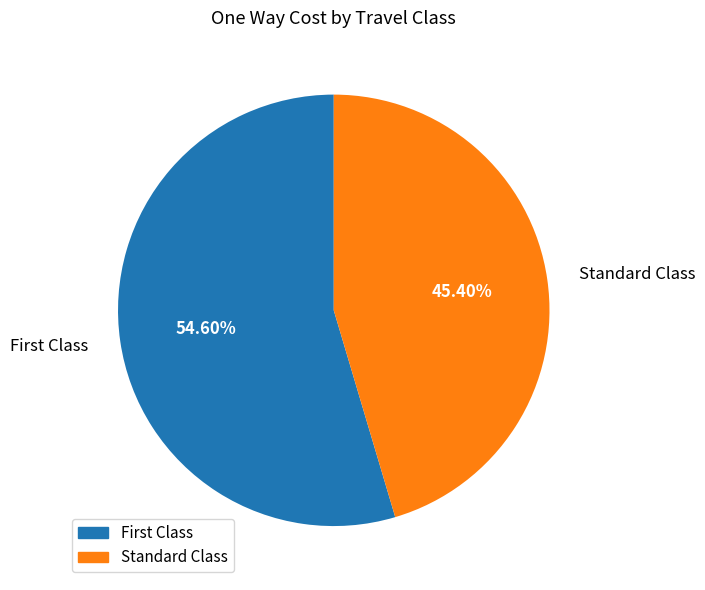

Count the number of slices in the pie.

2